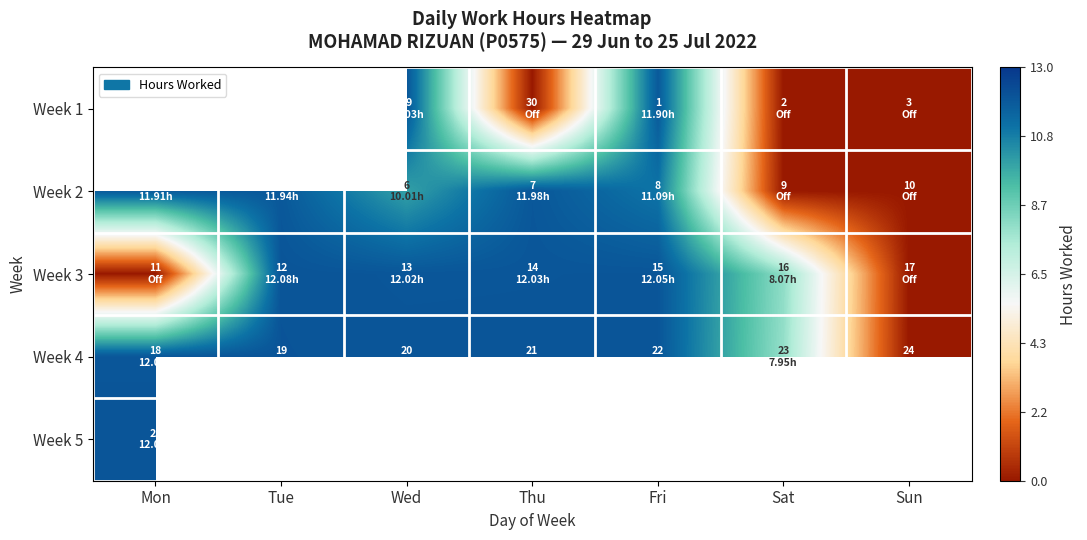

Count the number of data series in this chart.

5